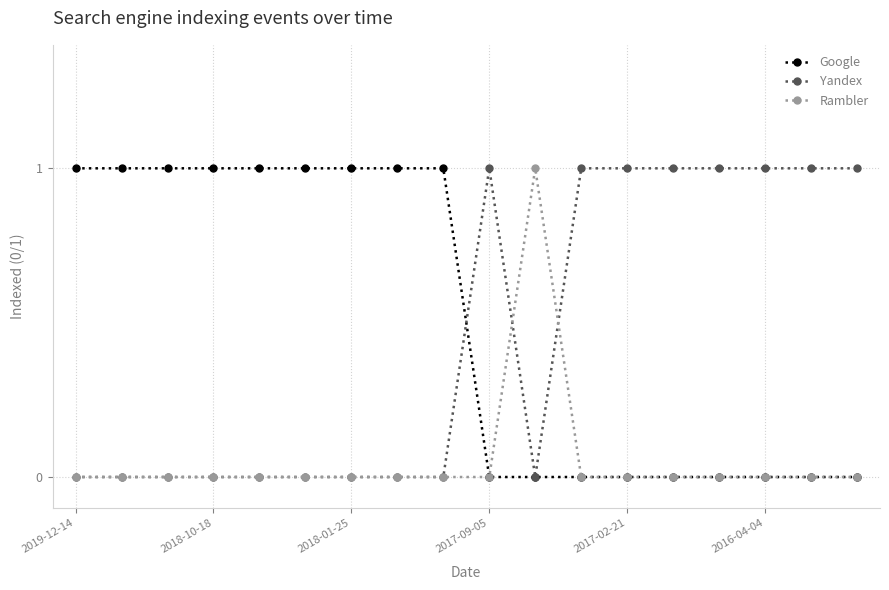

True or false: Yandex has more than 0 interior local peaks.

True